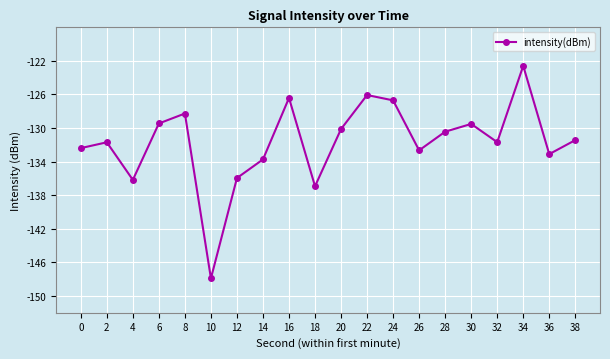

What is the value of the 3rd point from the left?

-136.2